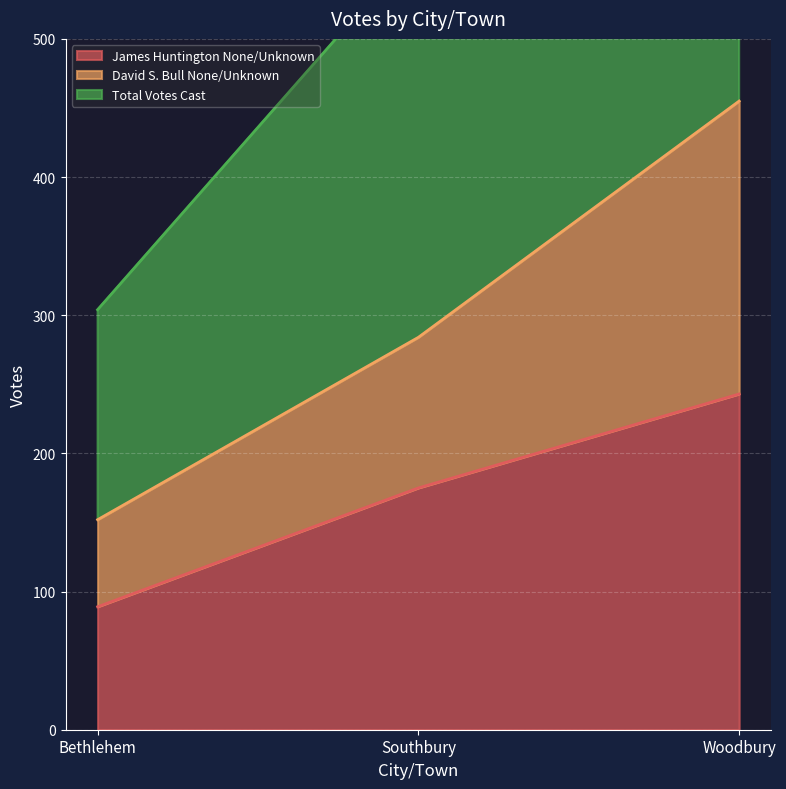

Rank the series by their average value, from lowest to highest.

James Huntington None/Unknown, David S. Bull None/Unknown, Total Votes Cast